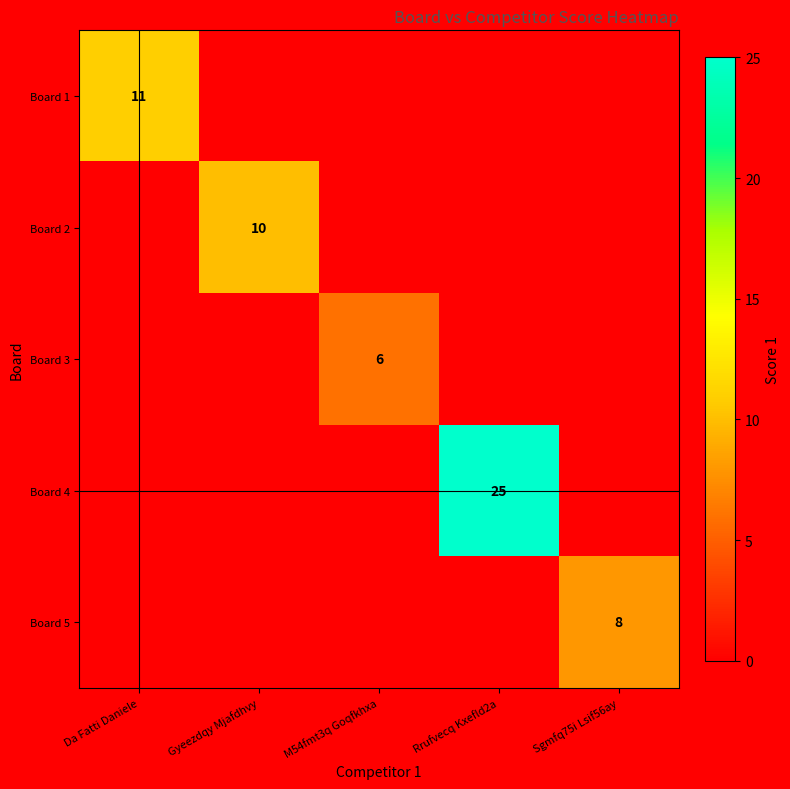

What is the difference between the highest and lowest values at Gyeezdqy Mjafdhvy?

10